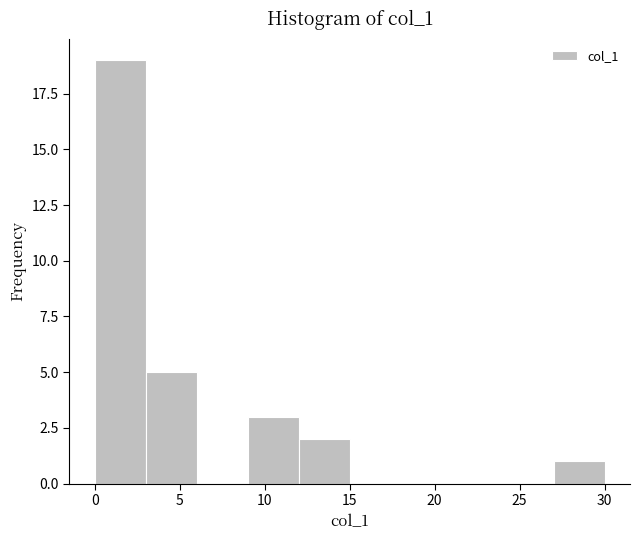

Over which range of the x-axis is the bar tallest?

0 to 3